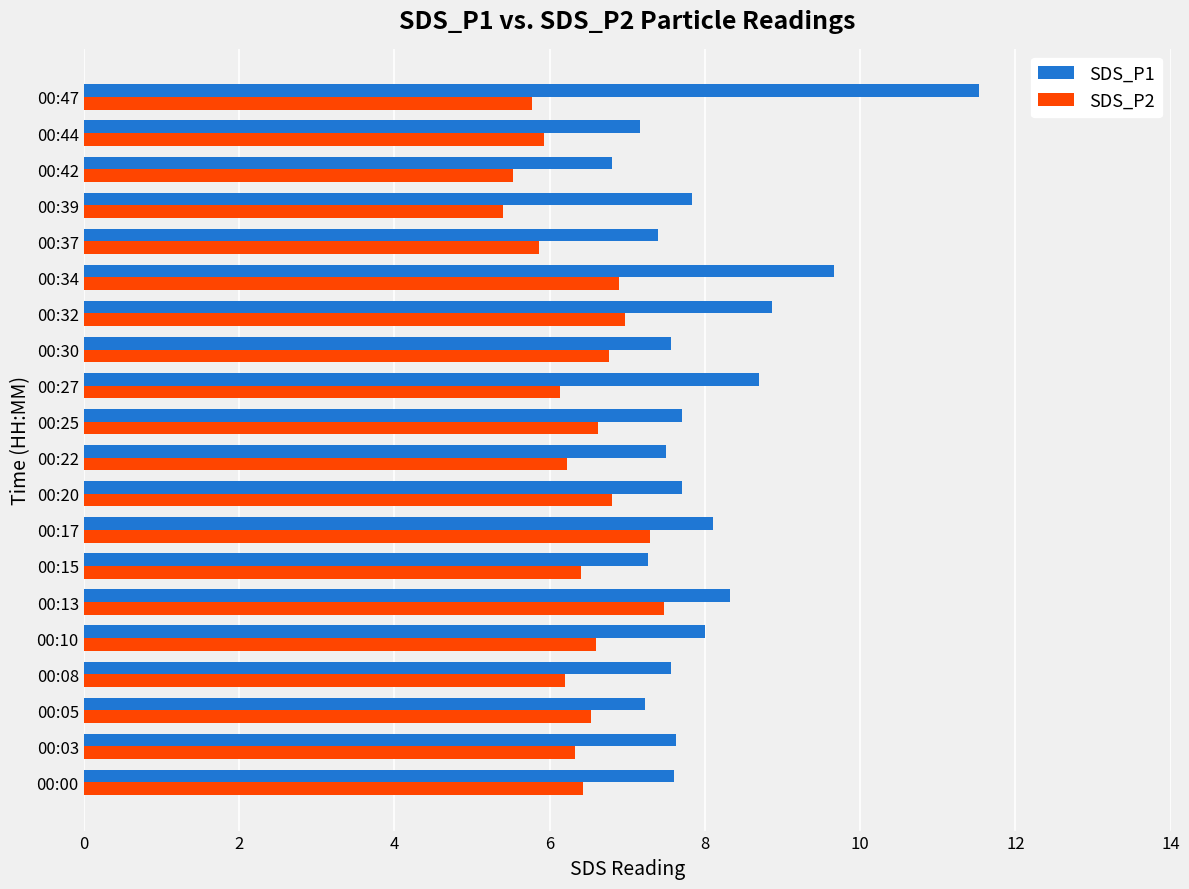

How many data points does each series have?

20